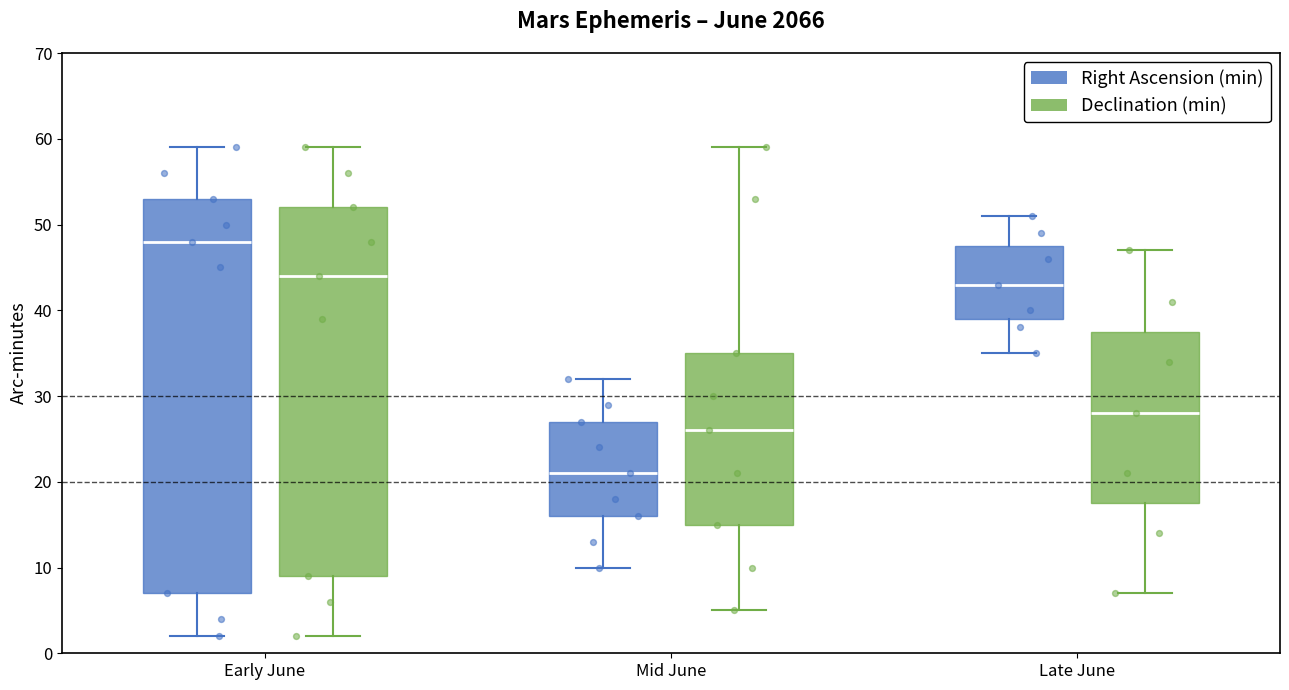

Comparing the boxes themselves (not the whiskers), which one is the tallest?

Early June (Right Ascension (min))